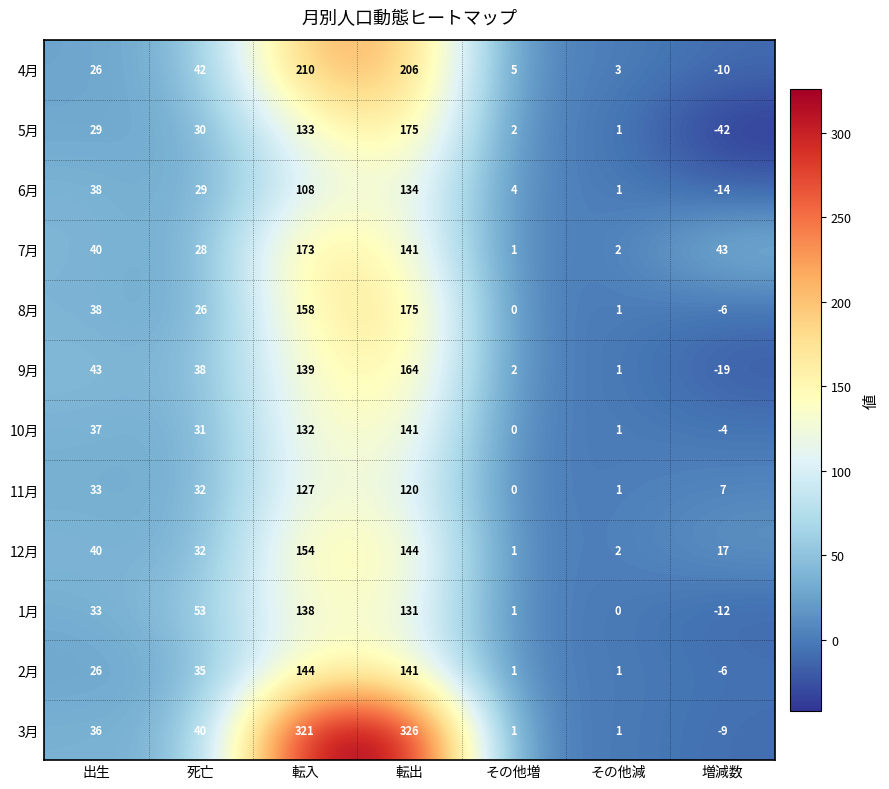

At which label does 11月 first exceed 32?

出生